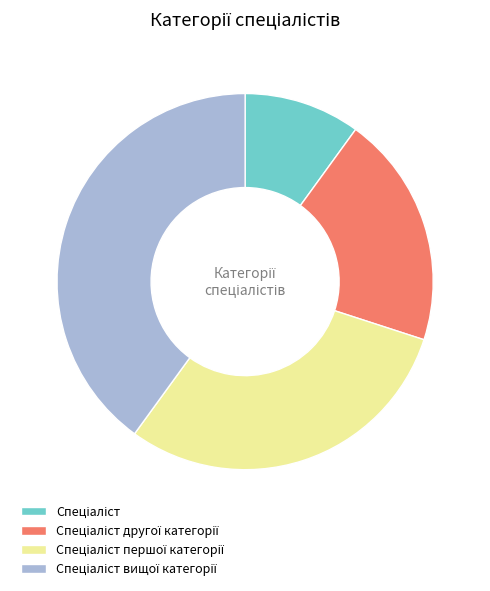

Is there any slice that represents more than half of the pie?

No